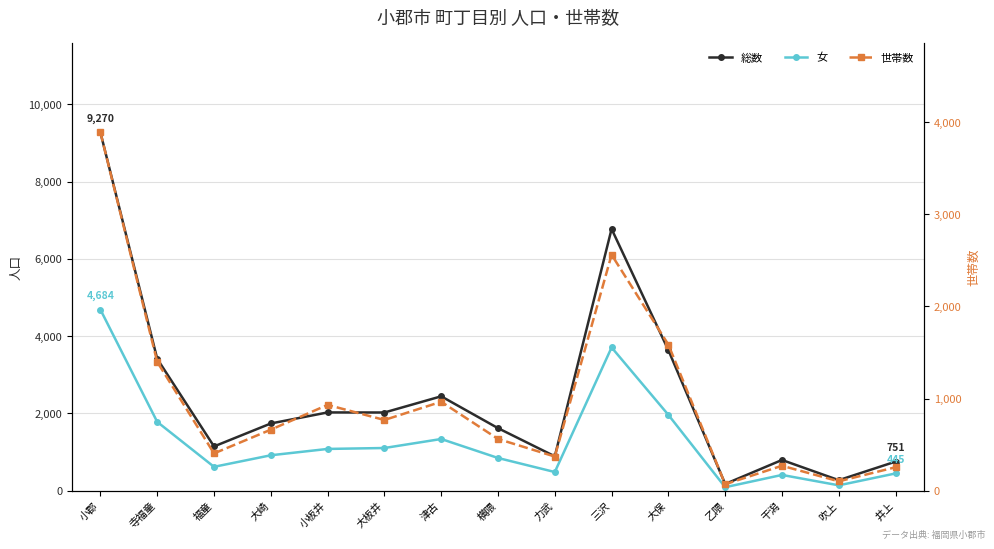

True or false: 世帯数 and 総数 cross at least once.

False